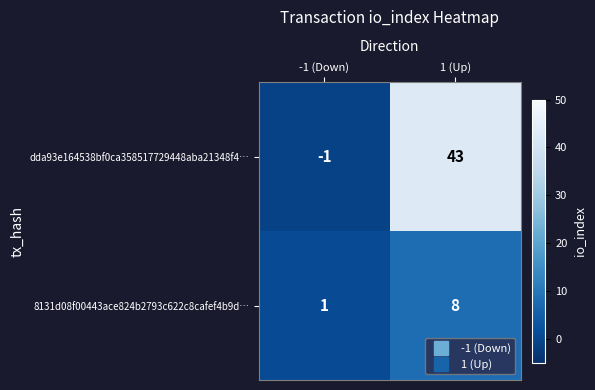

What is the greatest value displayed?

43